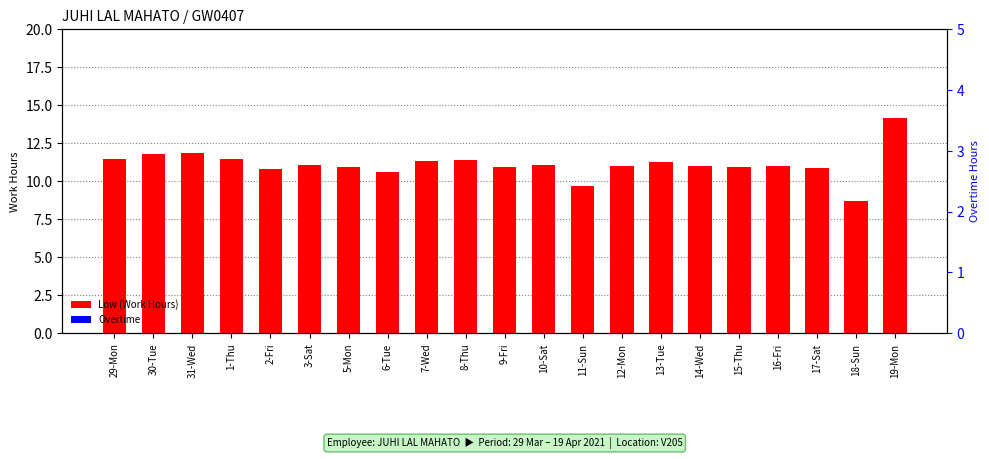

True or false: Low (Work Hours) has a value of 11.8 at 30-Tue.

True